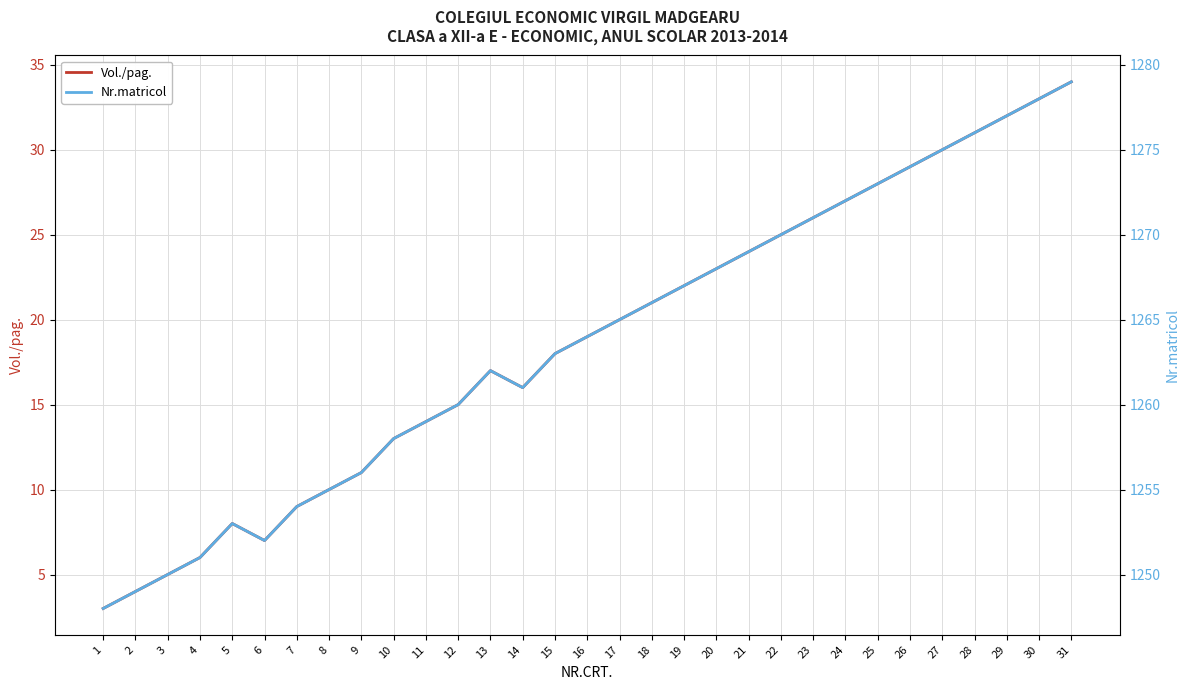

Which has a higher value, 22 or 10?

22